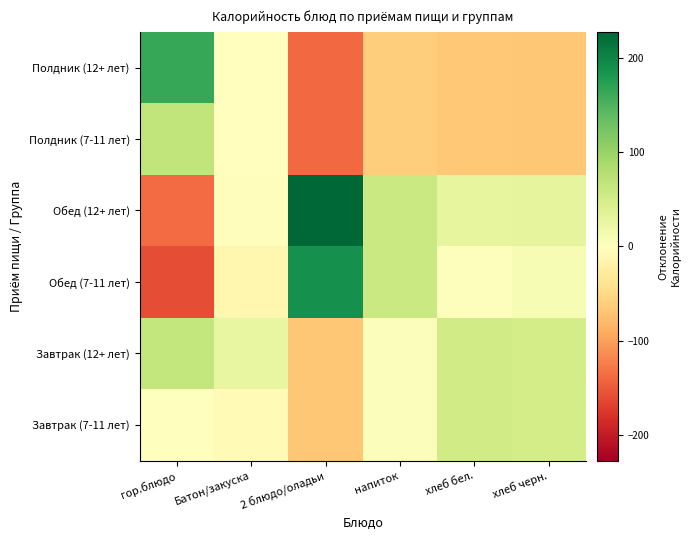

What is the difference between the highest and lowest values at Батон/закуска?

39.2